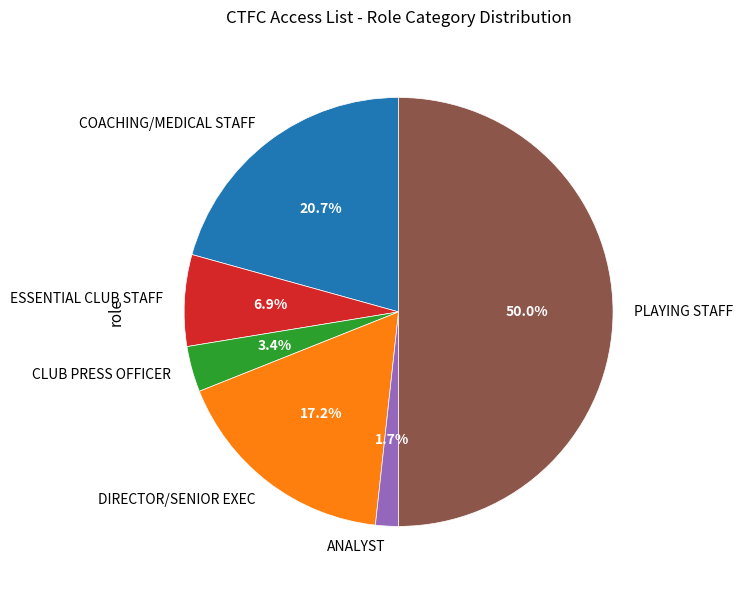

To the nearest percent, what is the combined percentage of ESSENTIAL CLUB STAFF and PLAYING STAFF?

57%